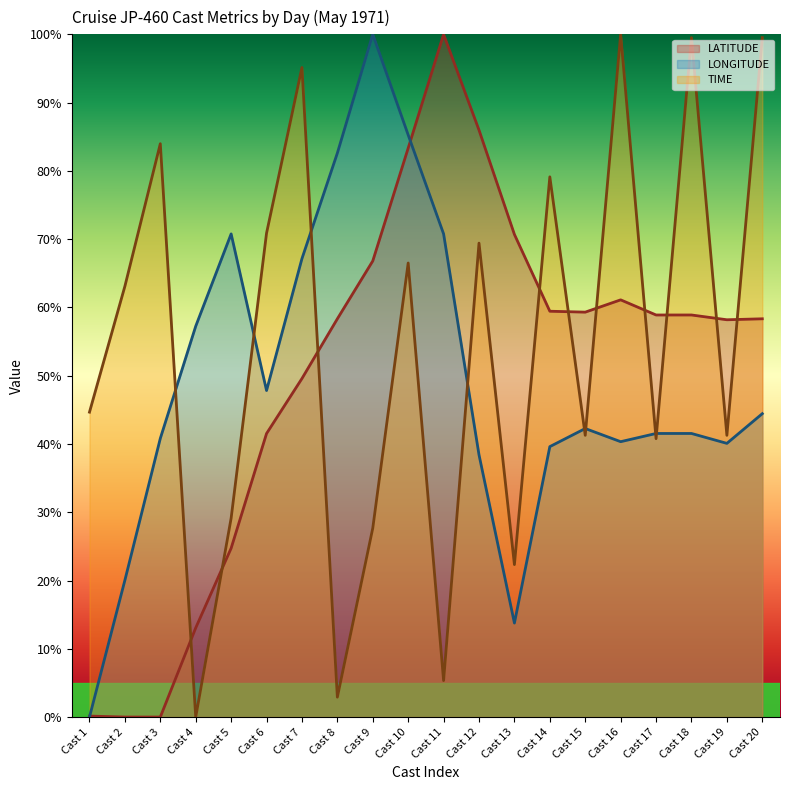

Rank the series by their maximum value, from highest to lowest.

LATITUDE, LONGITUDE, TIME